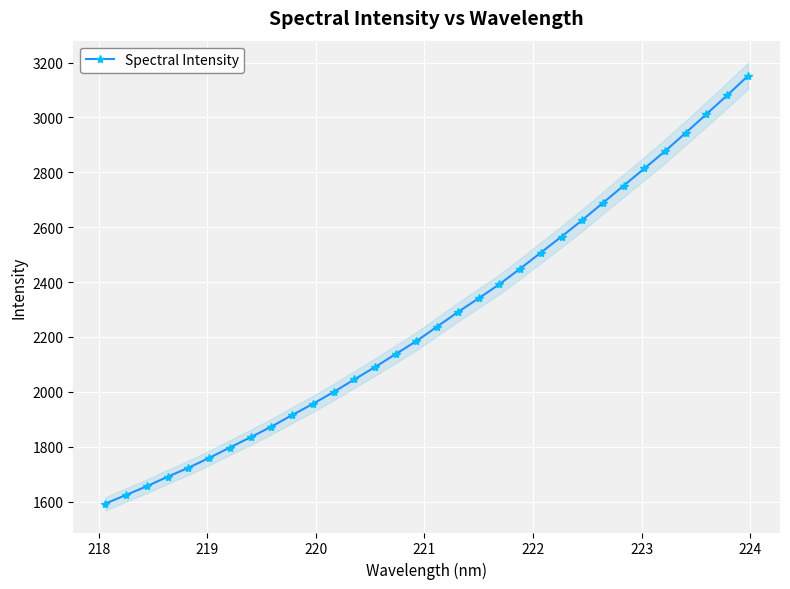

What is the lowest value of the Spectral Intensity series?

1592.6